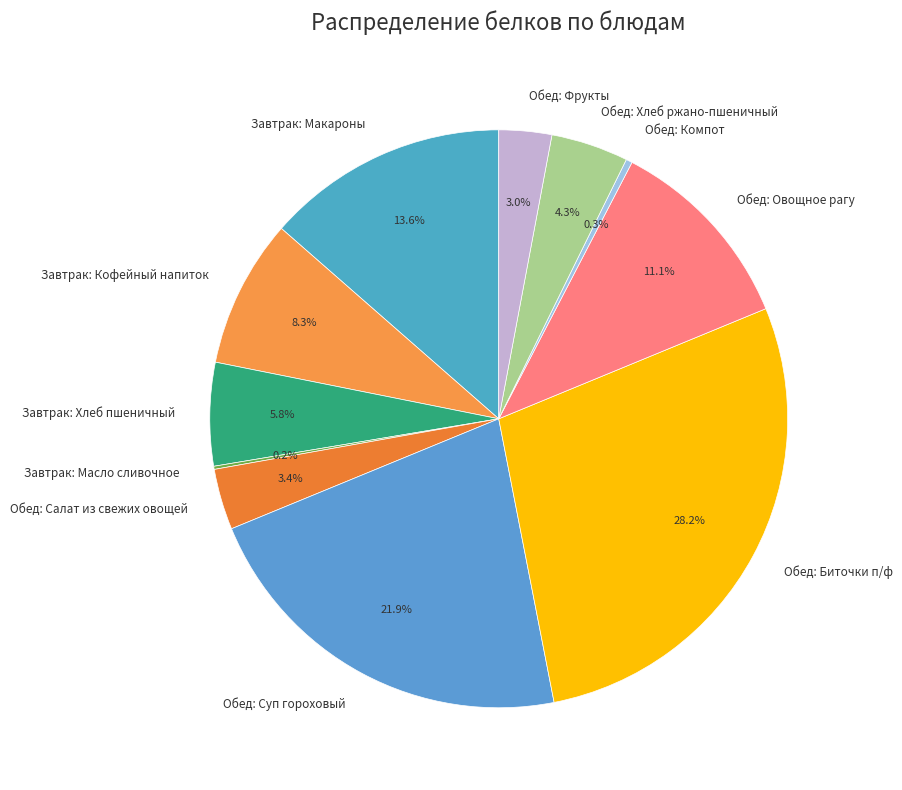

Combined, do Завтрак: Макароны and Обед: Овощное рагу account for over 50%?

No